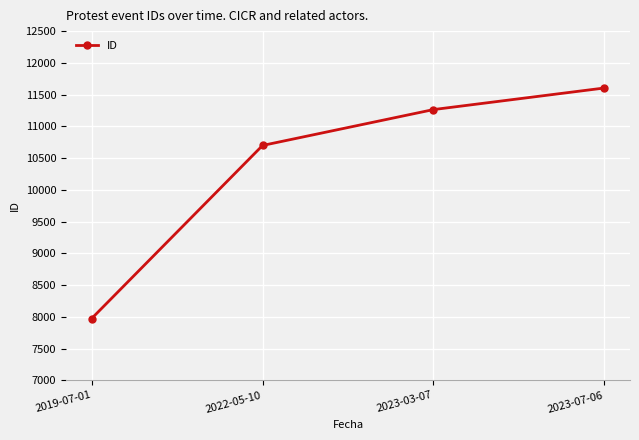

Where is the data nearest to the value 9788?

2022-05-10